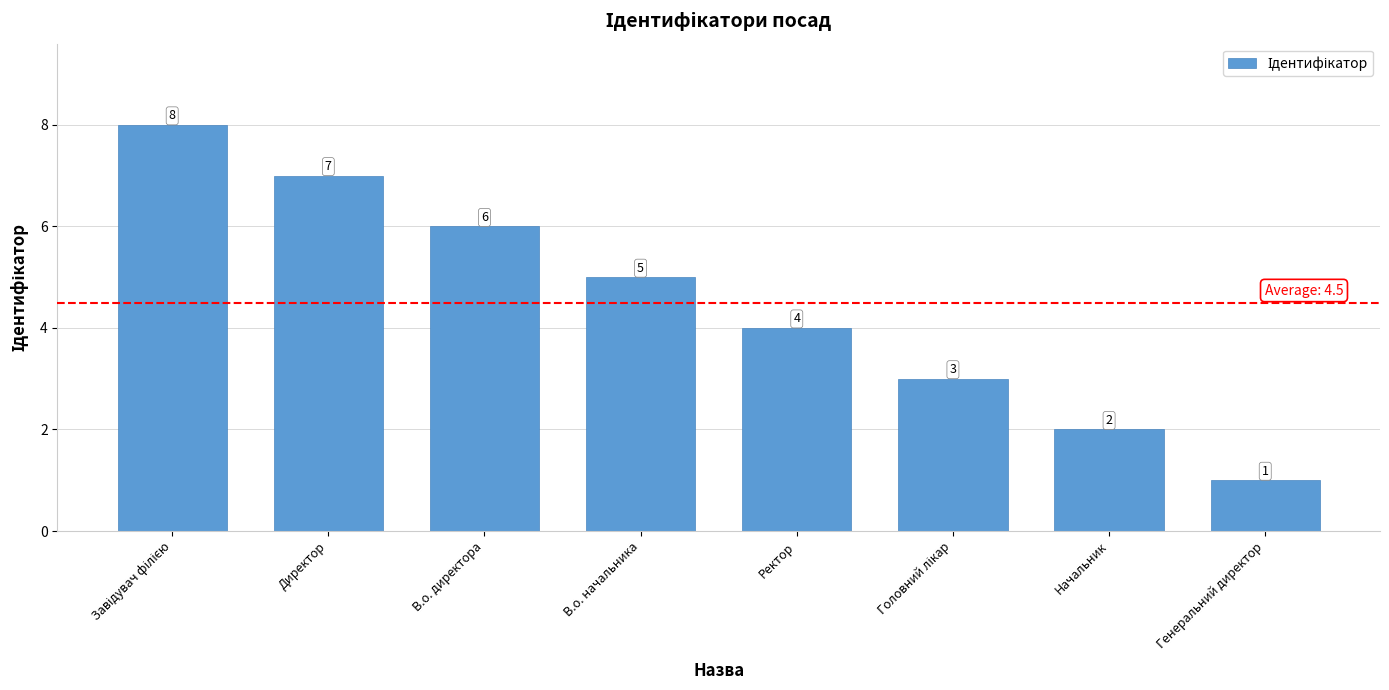

What is the label of the 2nd bar from the right?

Начальник